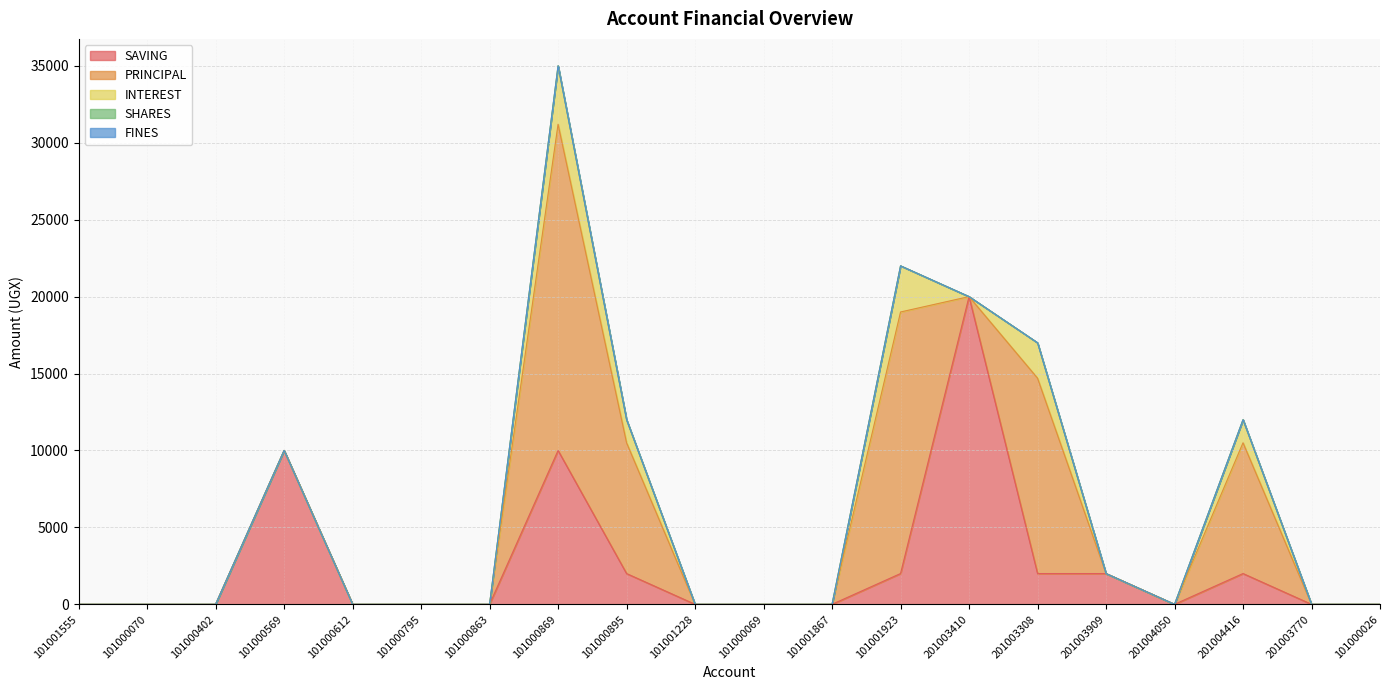

Which series changed the most between 101000070 and 101001923?

PRINCIPAL